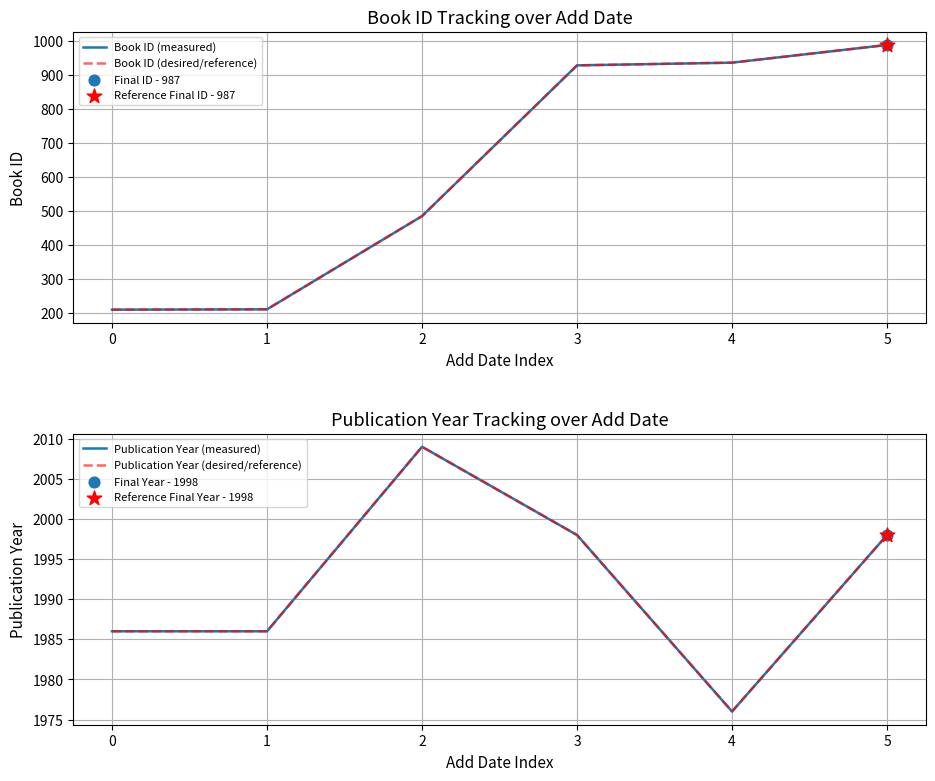

At which category is the sum across all series the highest?

5